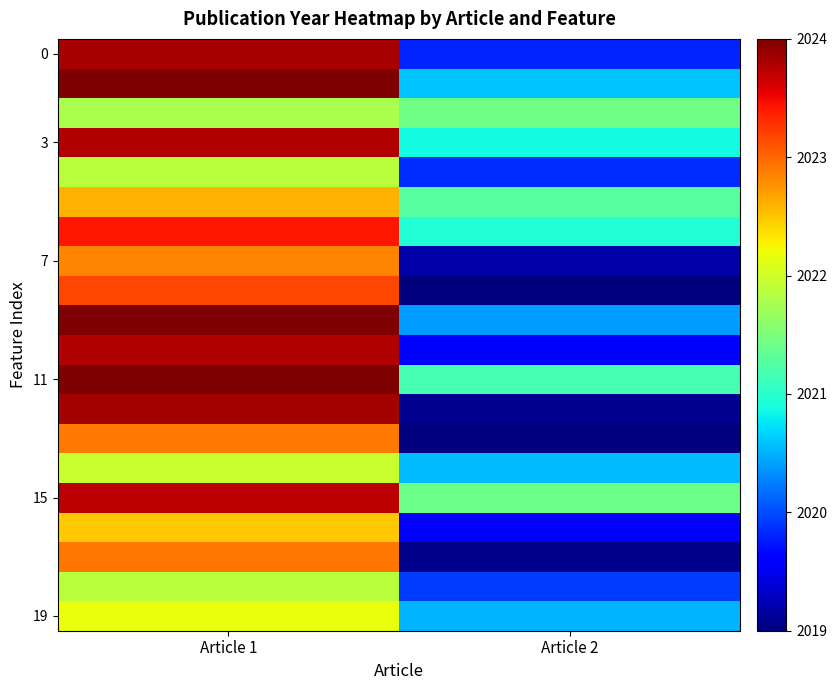

How many categories are shown in the chart?

2